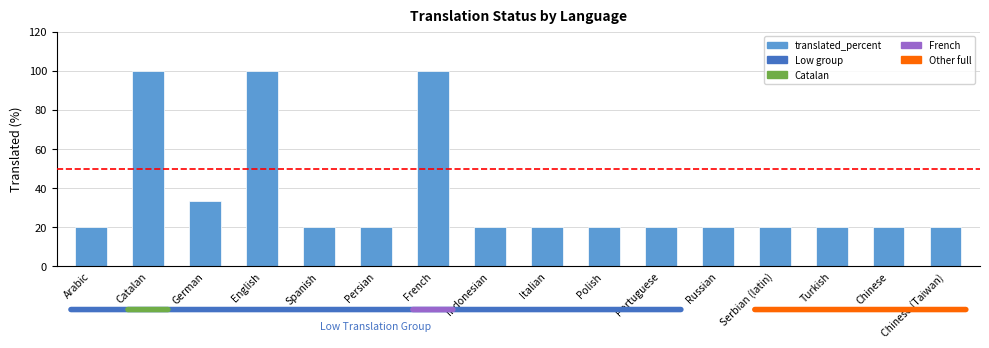

How many bars are there in total?

16